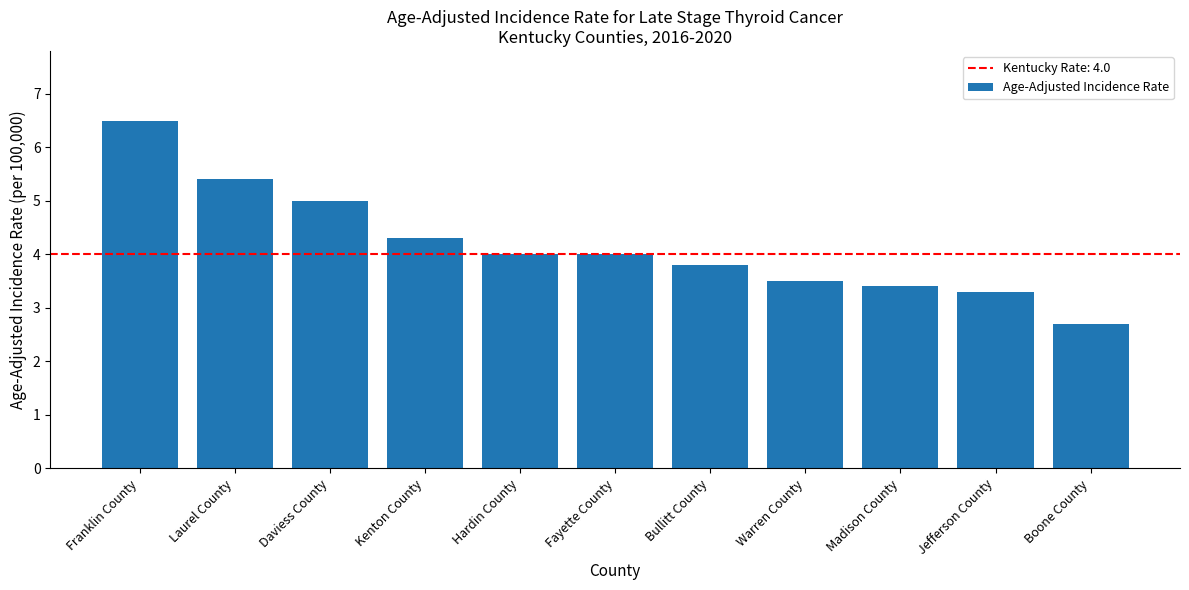

What is the ratio of the value at Hardin County to the value at Boone County?

1.5